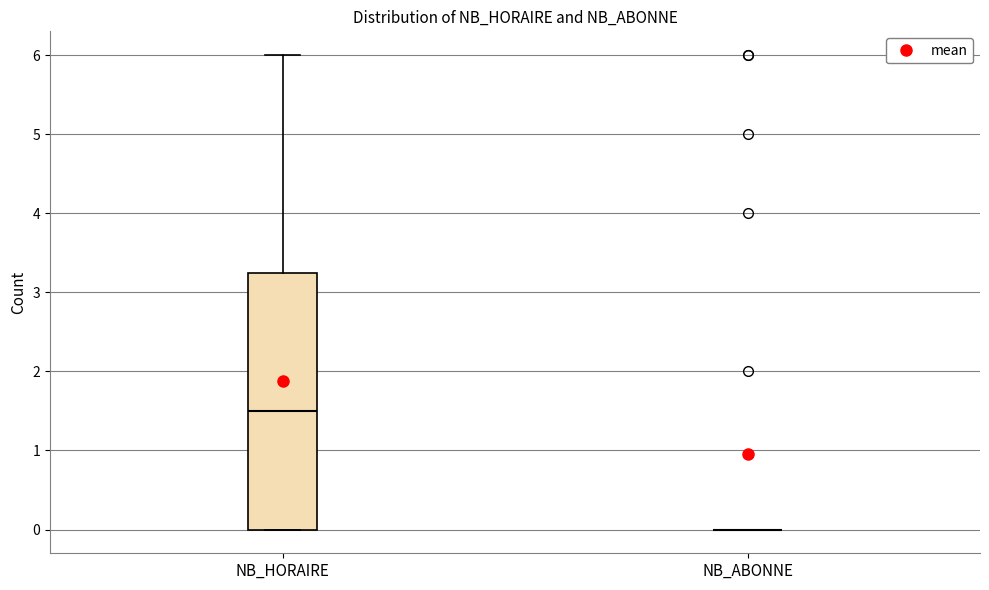

Which box is the tallest, from its lower edge to its upper edge?

NB_HORAIRE